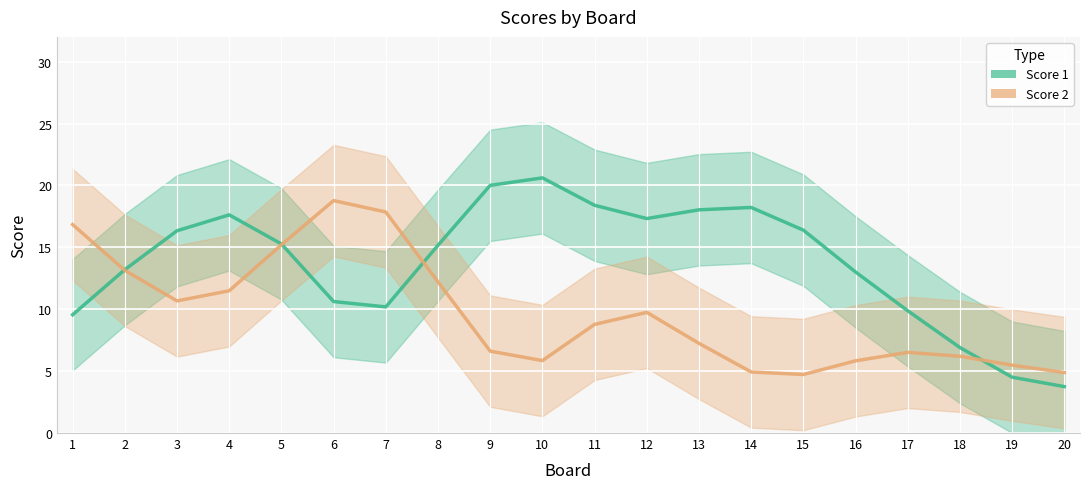

What is the difference between the Score 2 values at 14 and 12?

4.8